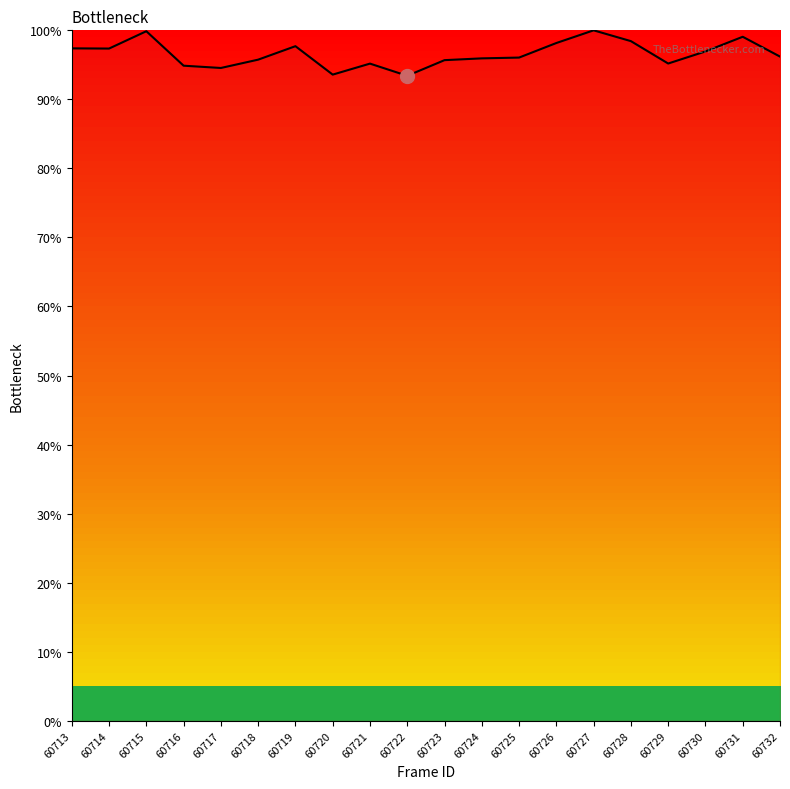

Is it true that the value at 60720 is 156.3?

False